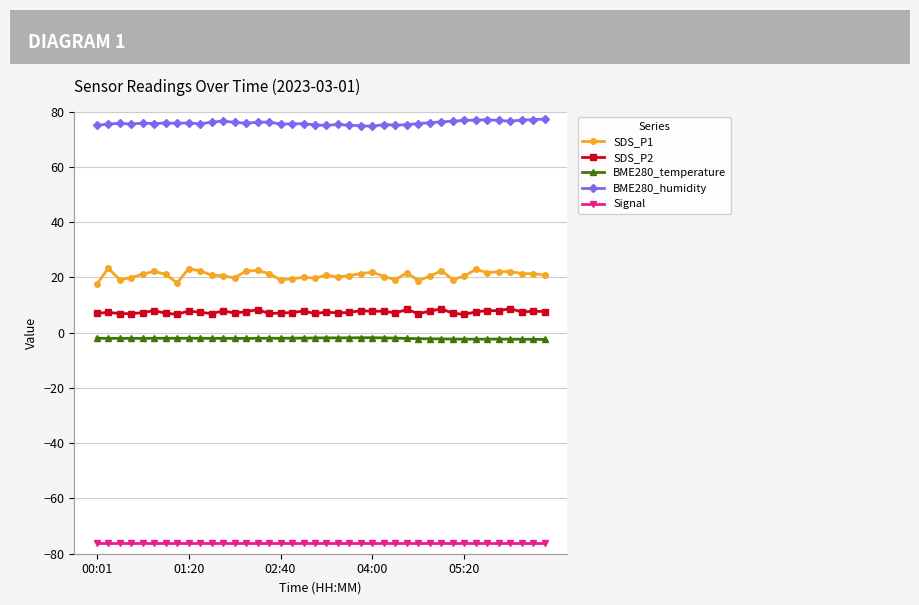

What is the value of the Signal point at the 22nd from the left?

-76.0